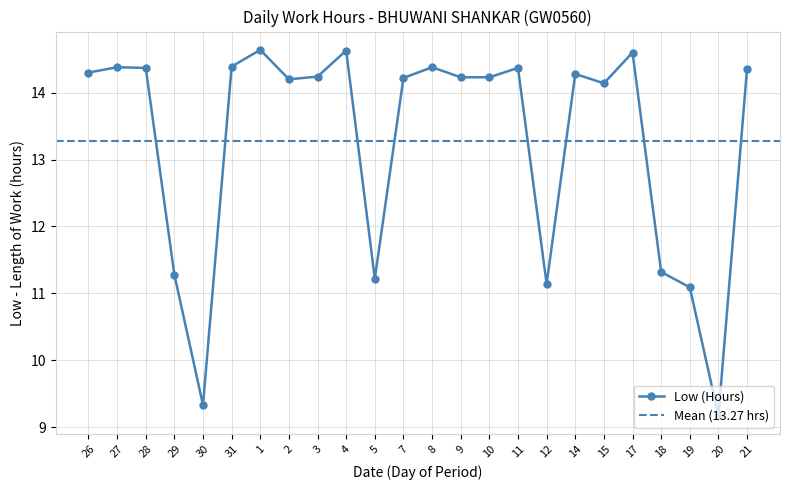

How many interior local valleys (lower than both neighbors) does the data have?

6